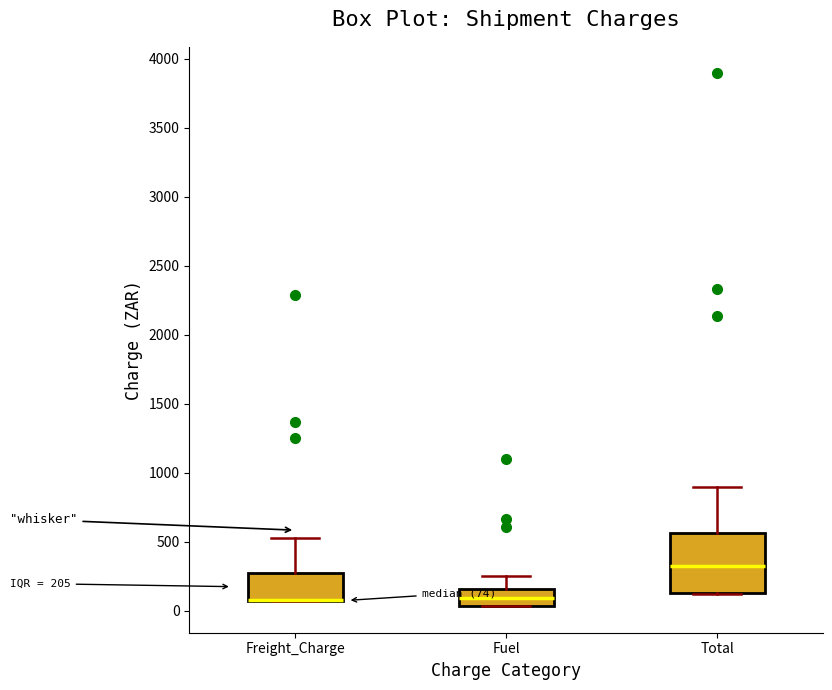

Which box is the tallest, from its lower edge to its upper edge?

Total